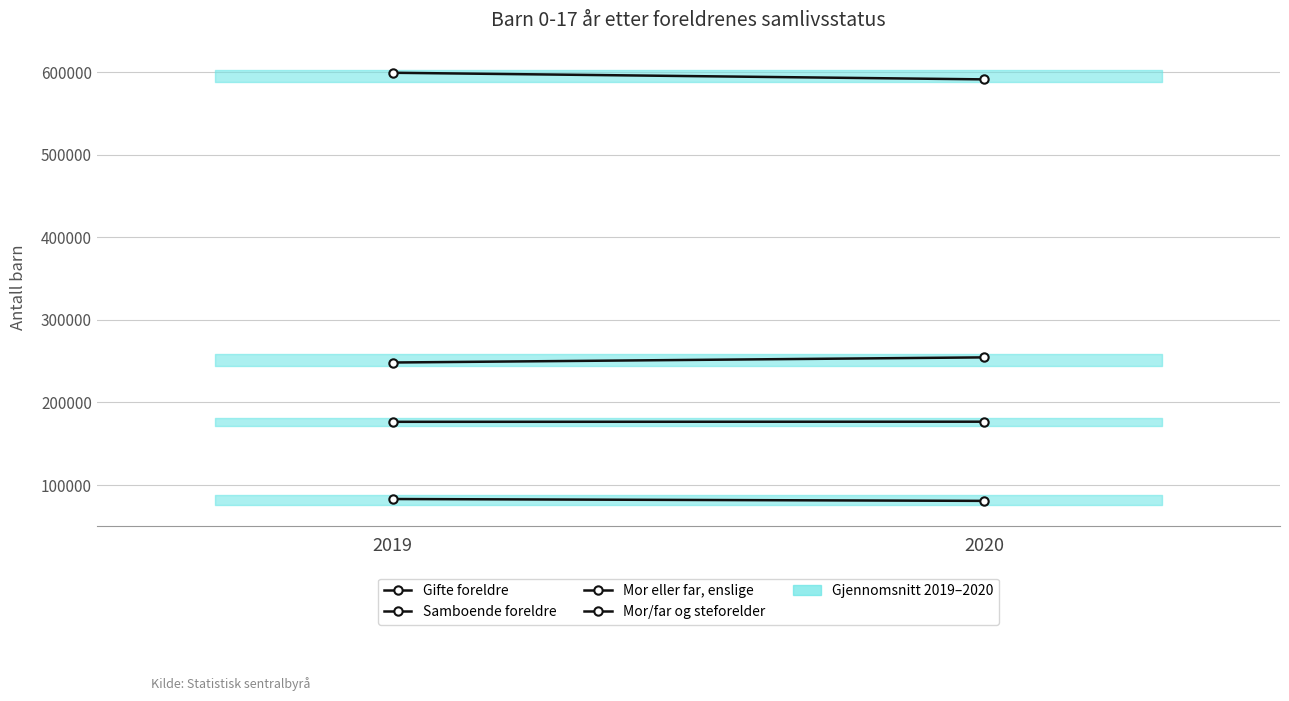

Rank the categories by Samboende foreldre value from highest to lowest.

2020, 2019